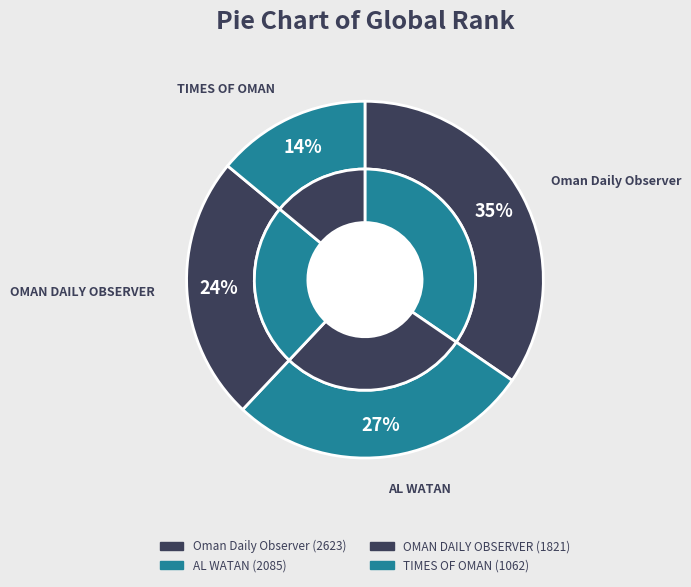

Does any single category account for the majority?

No